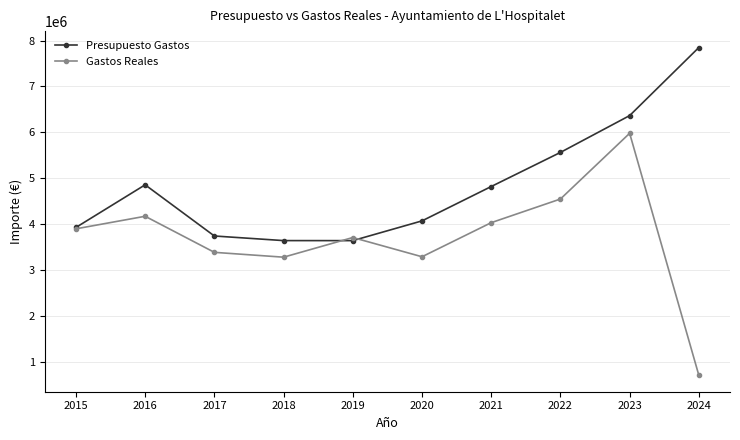

Rank the series at 2019 from lowest to highest value.

Presupuesto Gastos, Gastos Reales